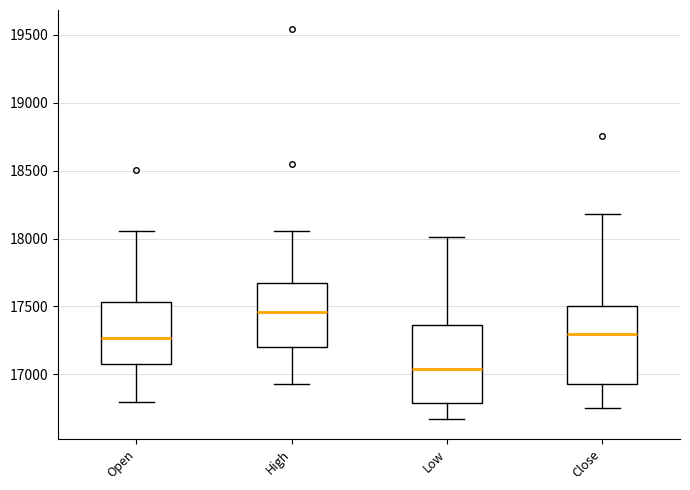

Reading left to right, read every box against the y-axis: the position of its median line, the range the box covers, and the ends of its whiskers. The values are not printed on the chart, so give them approximately, as read against the axis.

Open: median 17250, box 17050 to 17550, whiskers 16800 to 18050
High: median 17450, box 17200 to 17650, whiskers 16950 to 18050
Low: median 17050, box 16800 to 17350, whiskers 16650 to 18000
Close: median 17300, box 16950 to 17500, whiskers 16750 to 18200